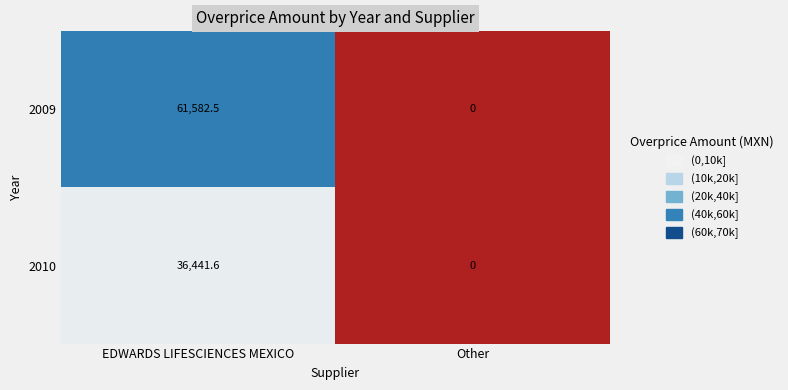

Rank the series by their maximum value, from highest to lowest.

2009, 2010